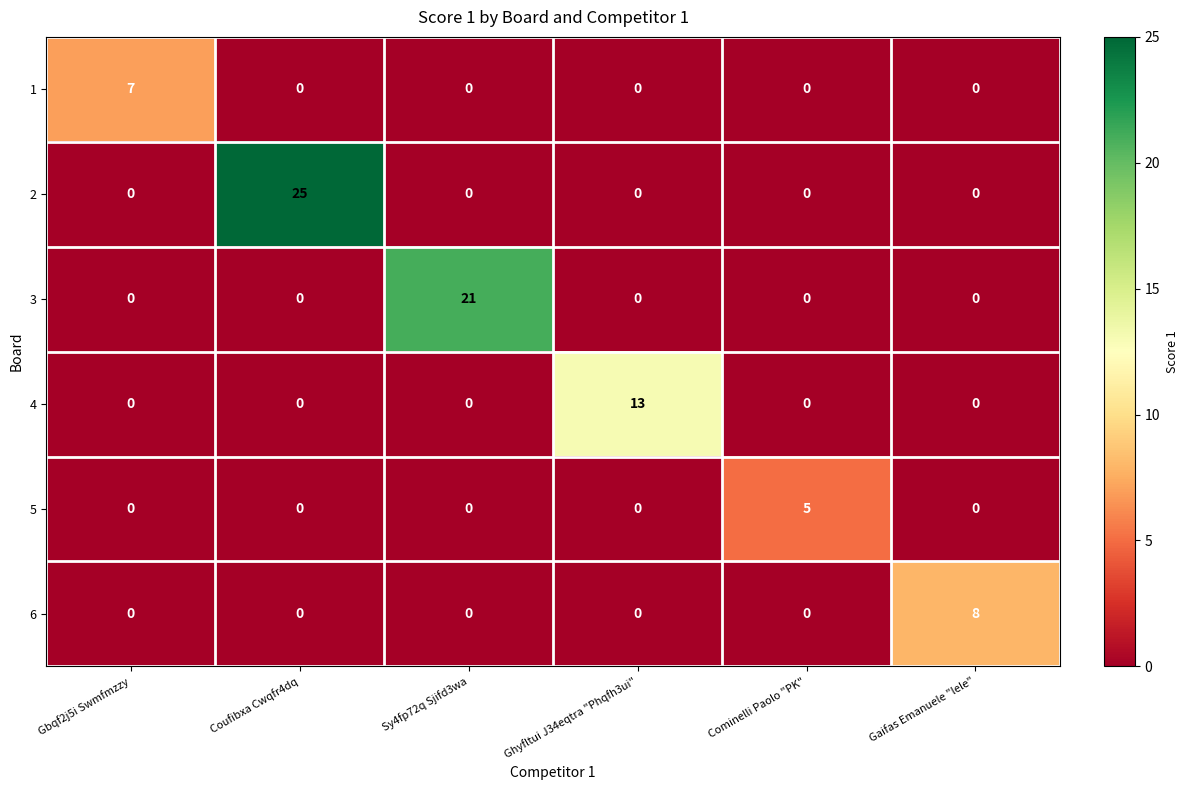

What is the difference between the maximum and minimum values in the 4 series?

13